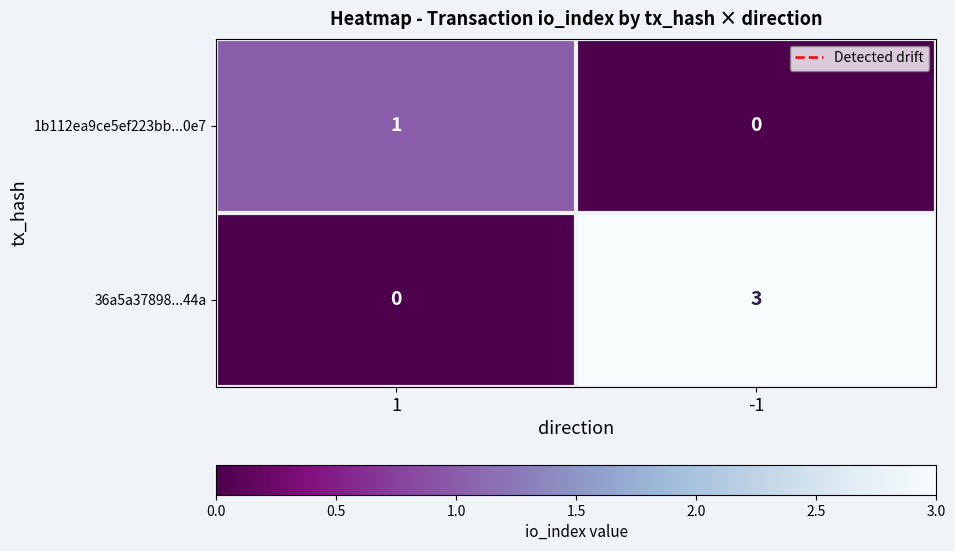

Which series has the largest total across all categories?

36a5a37898...44a